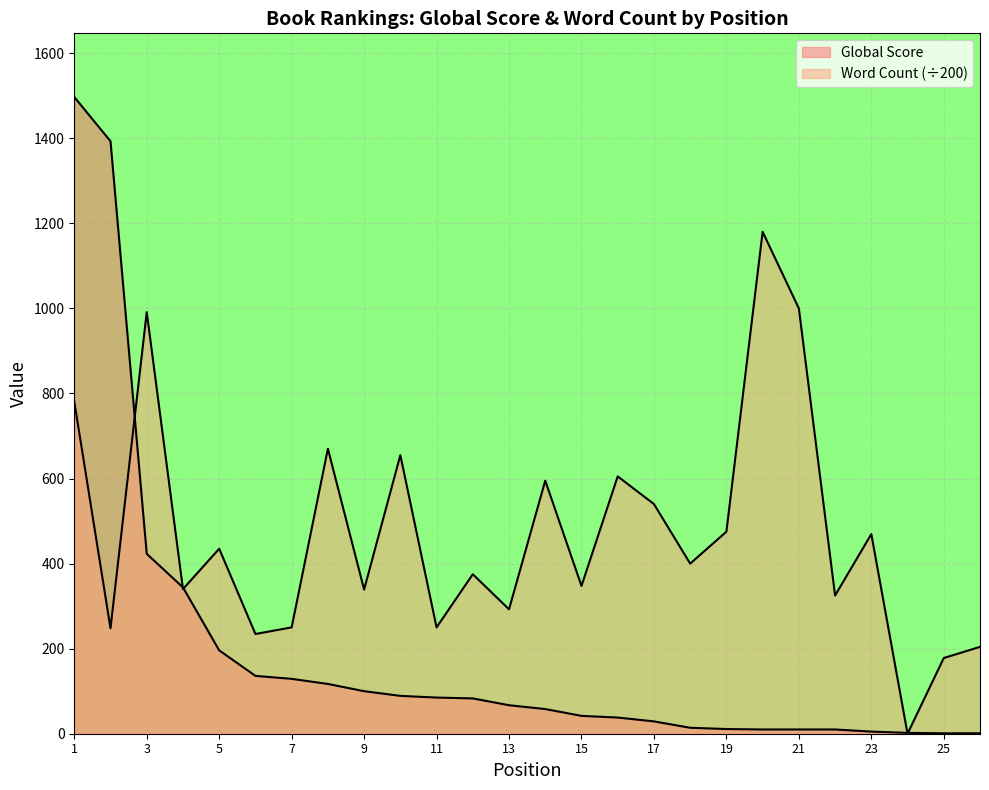

Where is the first local maximum for Word Count?

3